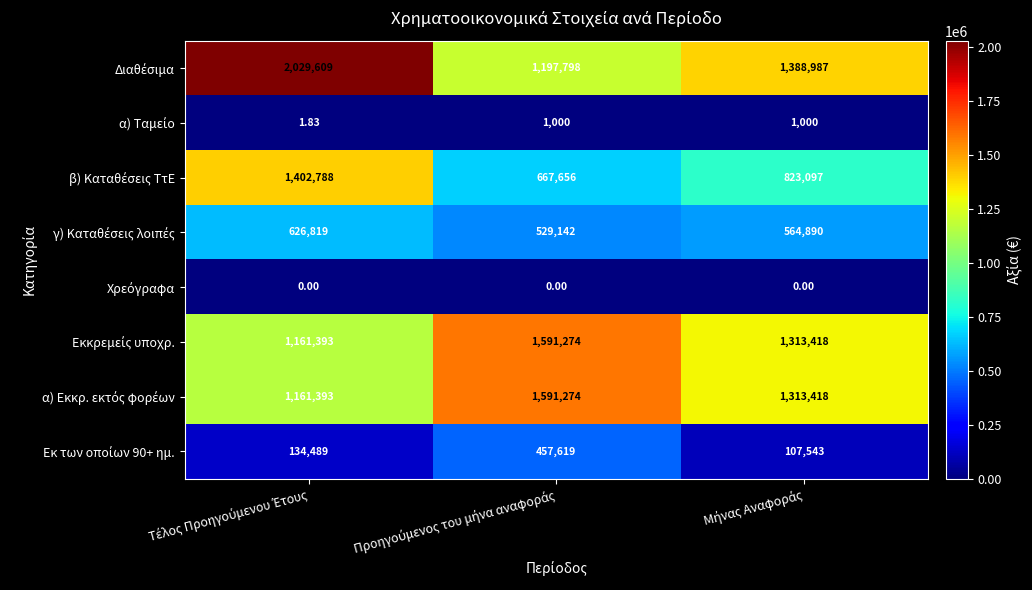

Count the number of categories in the chart.

3